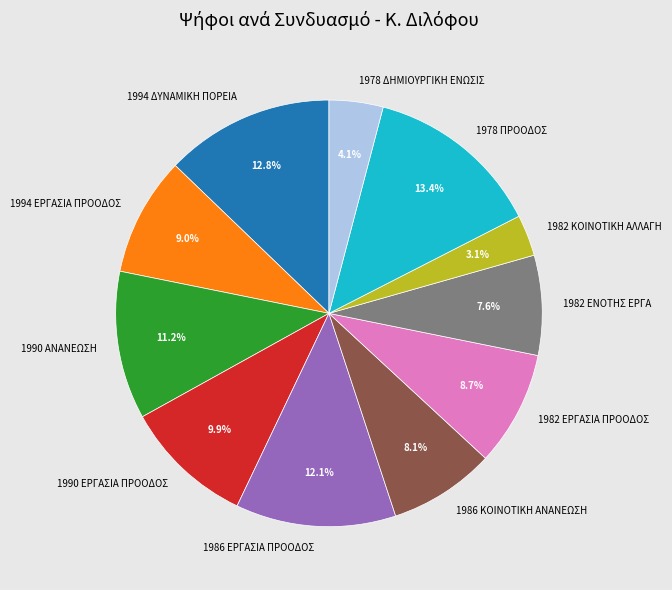

What percentage is the 1990 ΑΝΑΝΕΩΣΗ slice, to the nearest percent?

11%